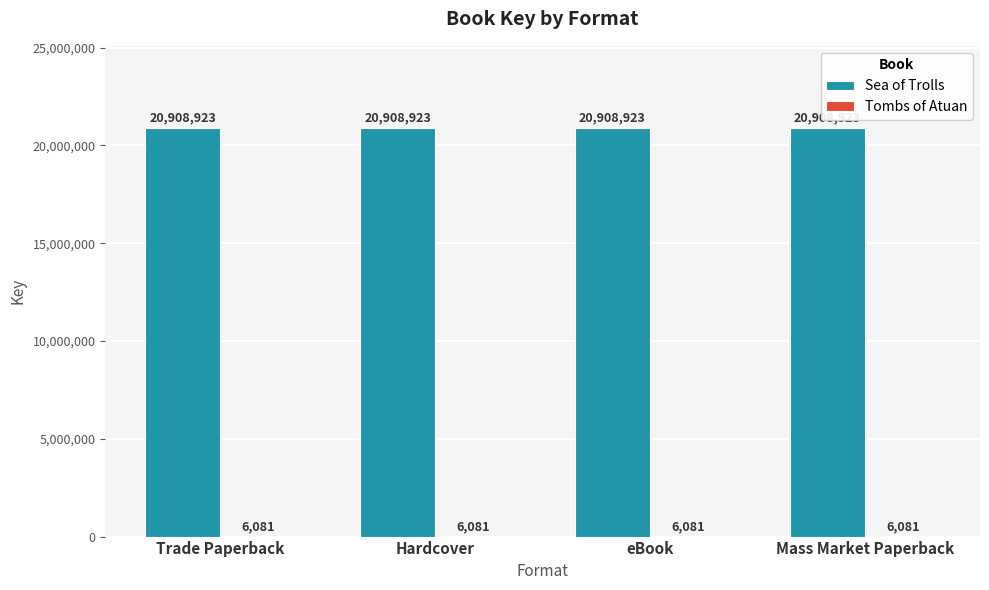

The Sea of Trolls series shows 20908923 at Mass Market Paperback. True or false?

True